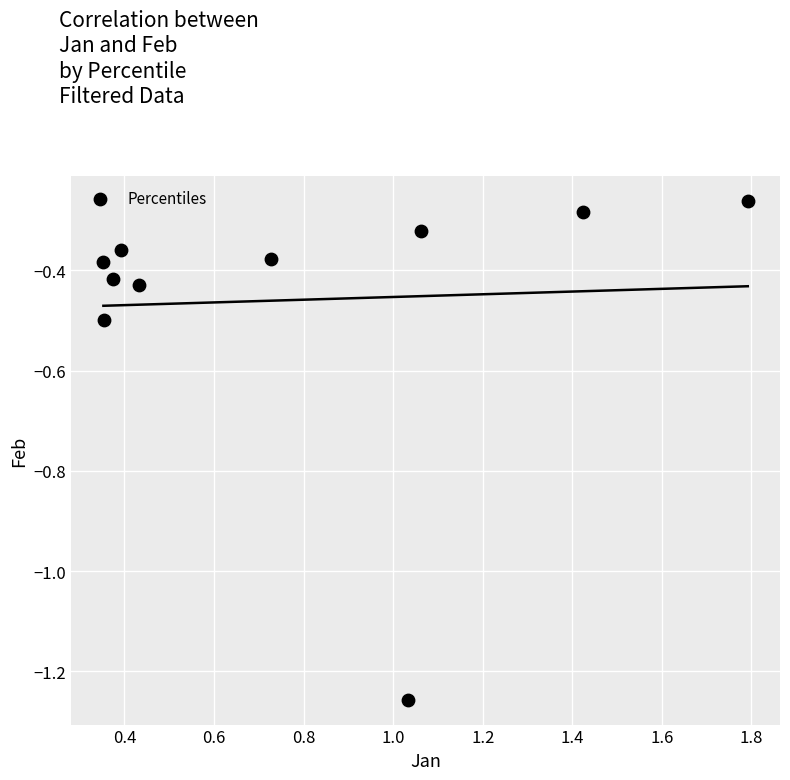

What is the average X value?

0.8